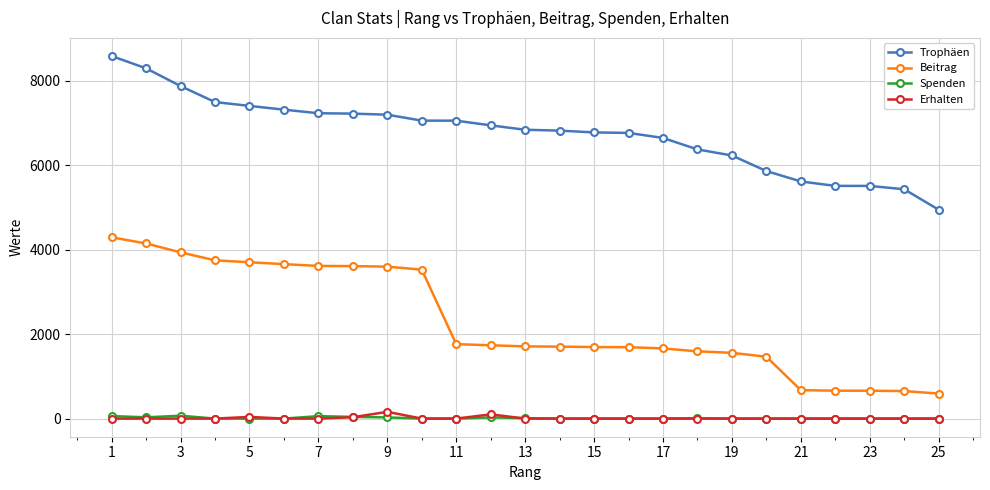

How many data points in Erhalten are above 0?

4